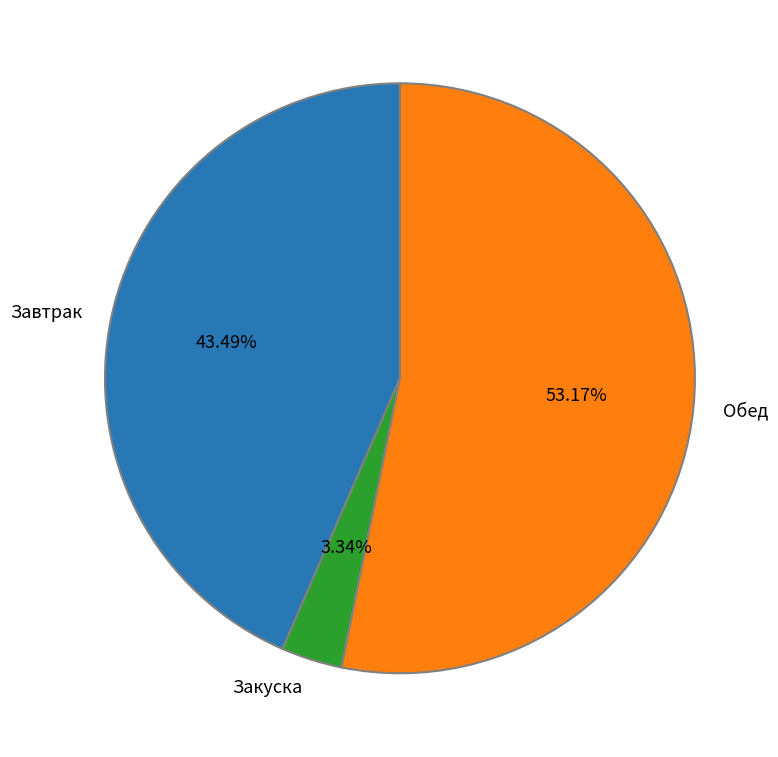

How many slices are in this pie chart?

3